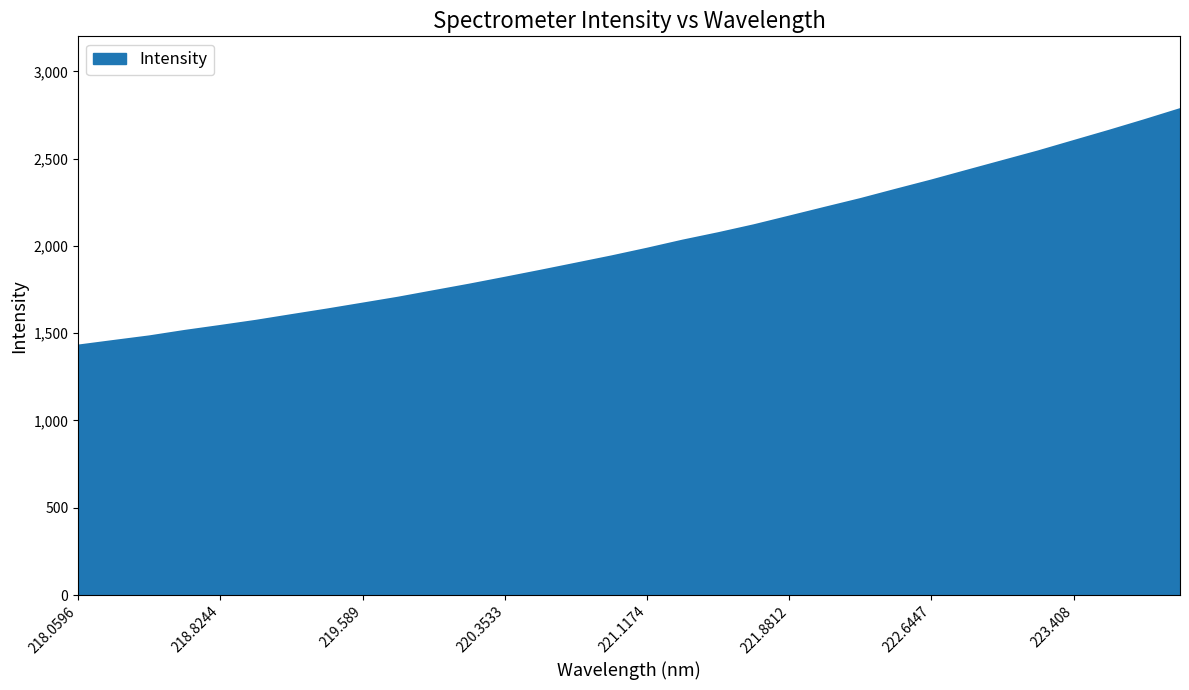

What is the difference between the maximum and minimum values?

1354.2